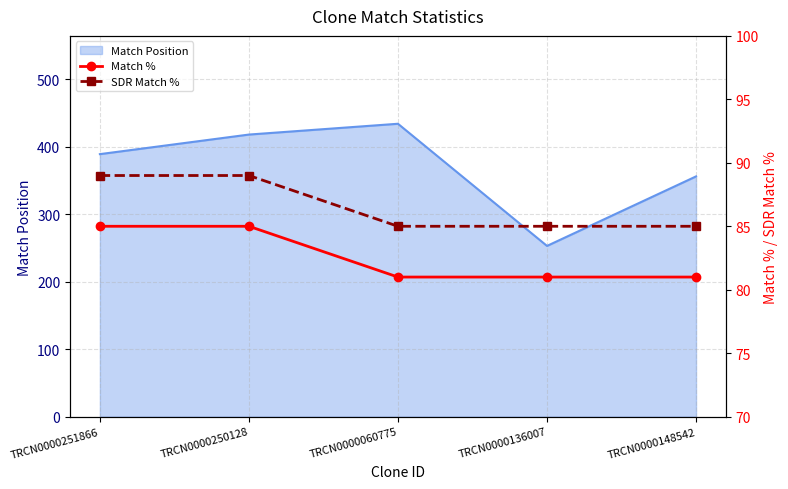

Rank the categories by Match % value from lowest to highest.

TRCN0000060775, TRCN0000136007, TRCN0000148542, TRCN0000251866, TRCN0000250128